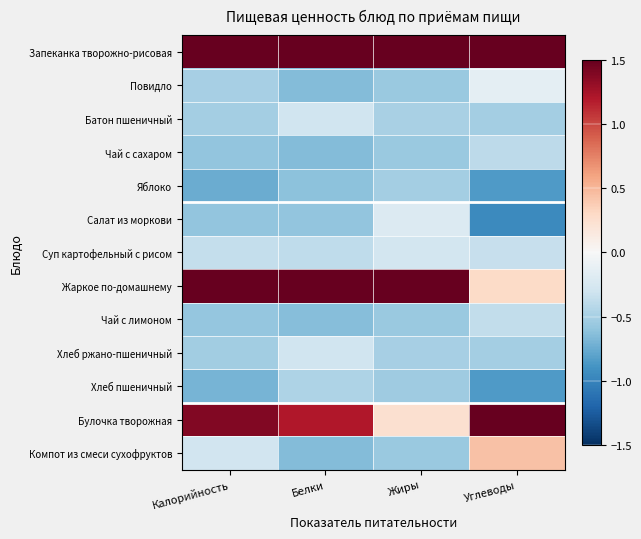

Reading left to right, list all the values displayed in this chart.

Запеканка творожно-рисовая: Калорийность=1.5	Белки=1.5	Жиры=1.5	Углеводы=1.5
Повидло: Калорийность=-0.5	Белки=-0.7	Жиры=-0.6	Углеводы=-0.1
Батон пшеничный: Калорийность=-0.5	Белки=-0.3	Жиры=-0.5	Углеводы=-0.5
Чай с сахаром: Калорийность=-0.6	Белки=-0.6	Жиры=-0.6	Углеводы=-0.4
Яблоко: Калорийность=-0.7	Белки=-0.6	Жиры=-0.5	Углеводы=-0.9
Салат из моркови: Калорийность=-0.6	Белки=-0.6	Жиры=-0.2	Углеводы=-0.9
Суп картофельный с рисом: Калорийность=-0.4	Белки=-0.4	Жиры=-0.3	Углеводы=-0.3
Жаркое по-домашнему: Калорийность=1.5	Белки=1.5	Жиры=1.5	Углеводы=0.3
Чай с лимоном: Калорийность=-0.6	Белки=-0.6	Жиры=-0.6	Углеводы=-0.4
Хлеб ржано-пшеничный: Калорийность=-0.5	Белки=-0.3	Жиры=-0.5	Углеводы=-0.5
Хлеб пшеничный: Калорийность=-0.7	Белки=-0.5	Жиры=-0.5	Углеводы=-0.8
Булочка творожная: Калорийность=1.4	Белки=1.2	Жиры=0.2	Углеводы=1.5
Компот из смеси сухофруктов: Калорийность=-0.3	Белки=-0.6	Жиры=-0.6	Углеводы=0.4